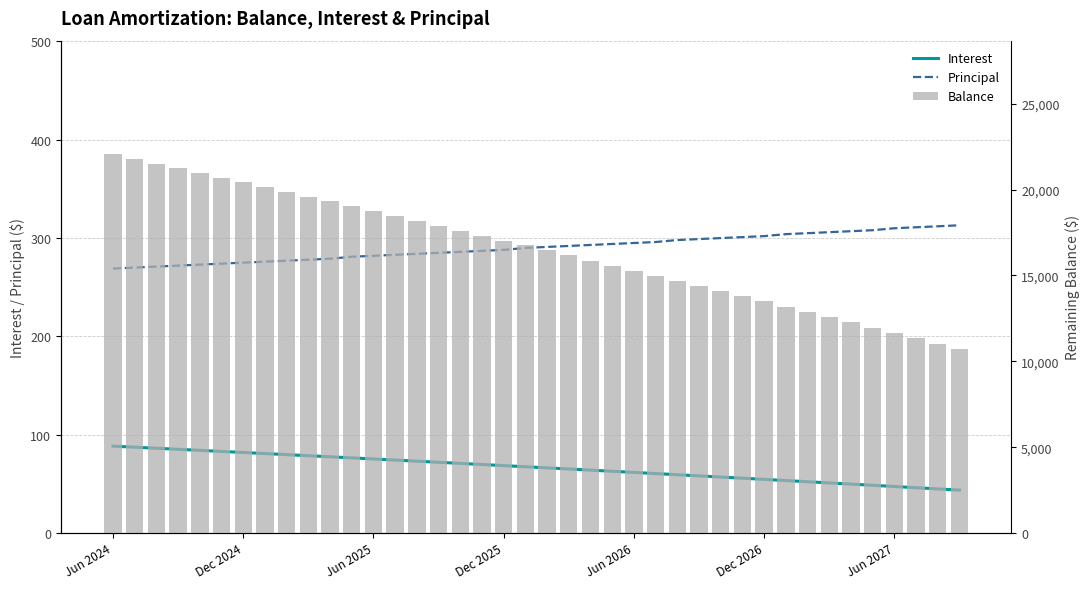

Count the number of categories in the chart.

40